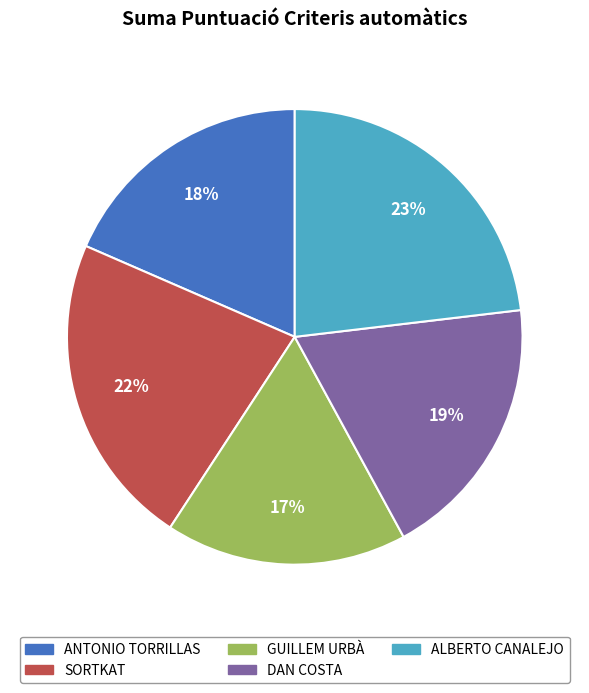

Does ALBERTO CANALEJO account for over 50% of the chart?

No